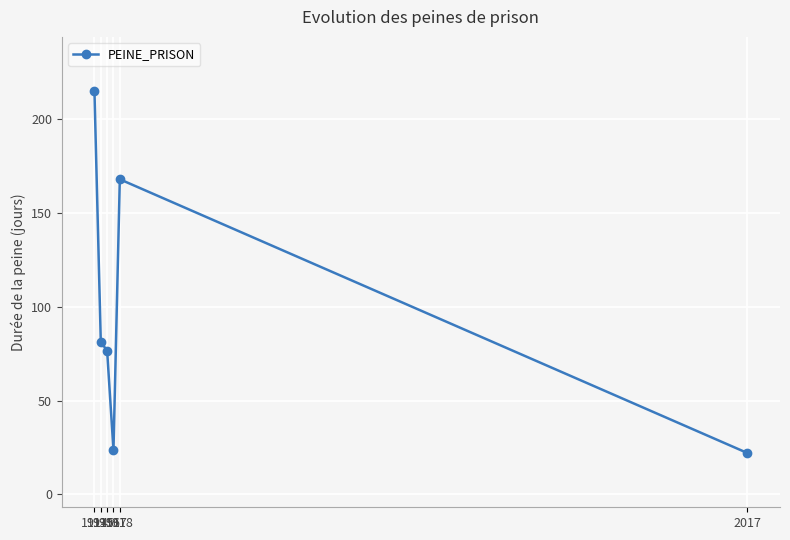

Count the number of values greater than 81.

3